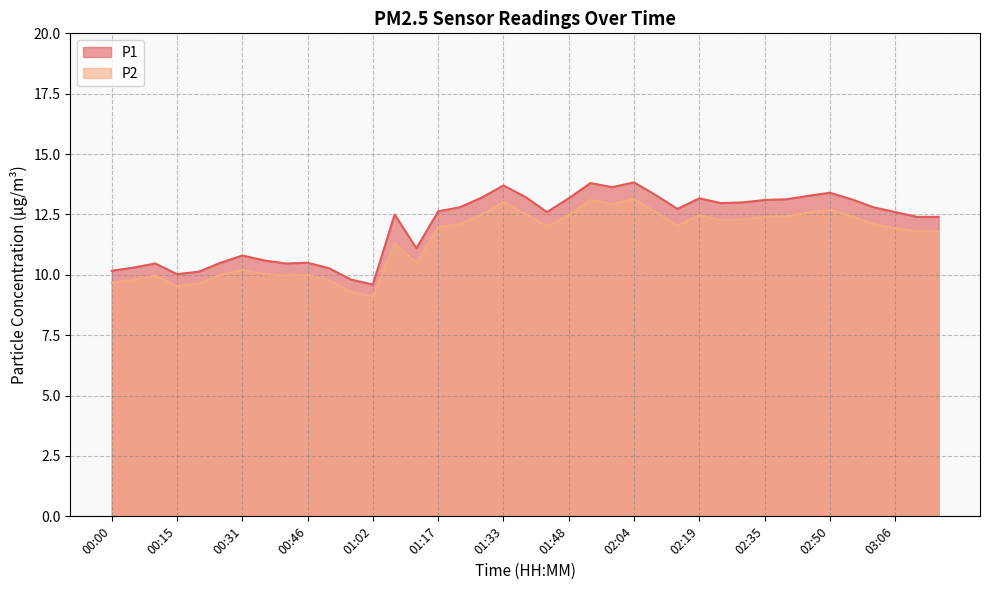

What value does the P2 series have at 01:33?

13.0